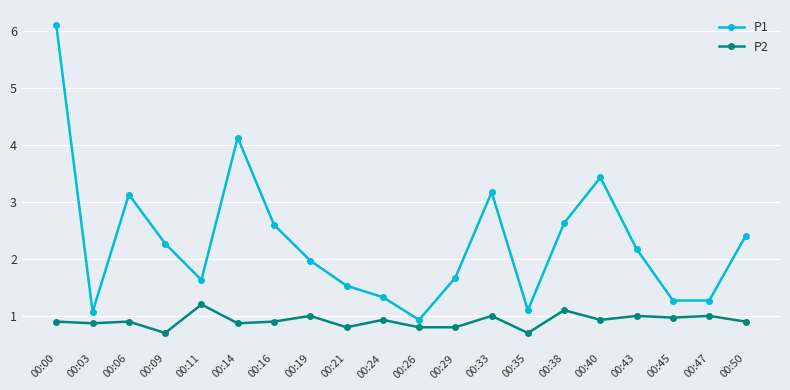

What is the value of the P1 point at the 5th from the left?

1.6